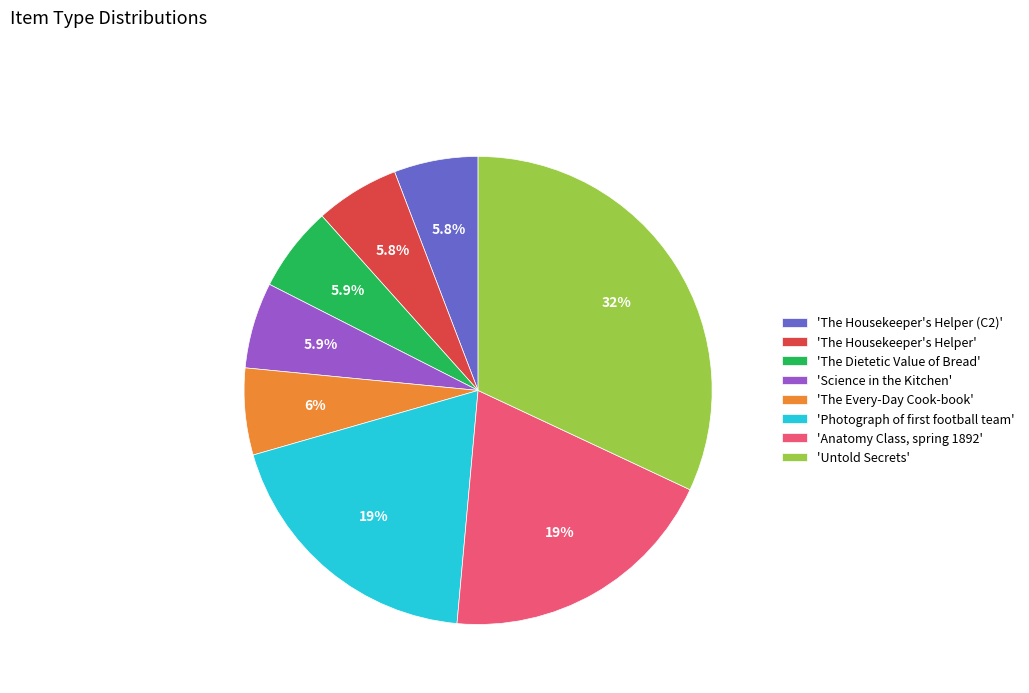

Between 'Science in the Kitchen' and 'Untold Secrets', which is larger?

'Untold Secrets'